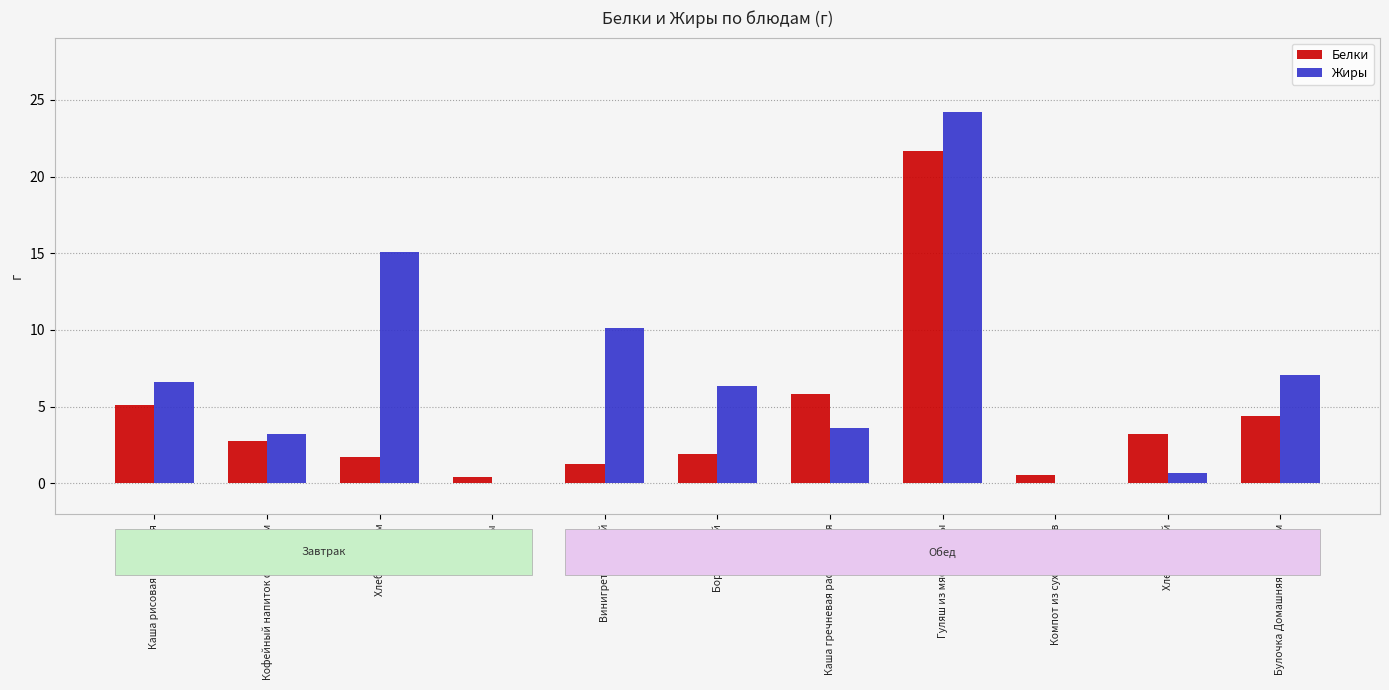

Which category has the highest value in the Жиры series?

Гуляш из мяса курицы